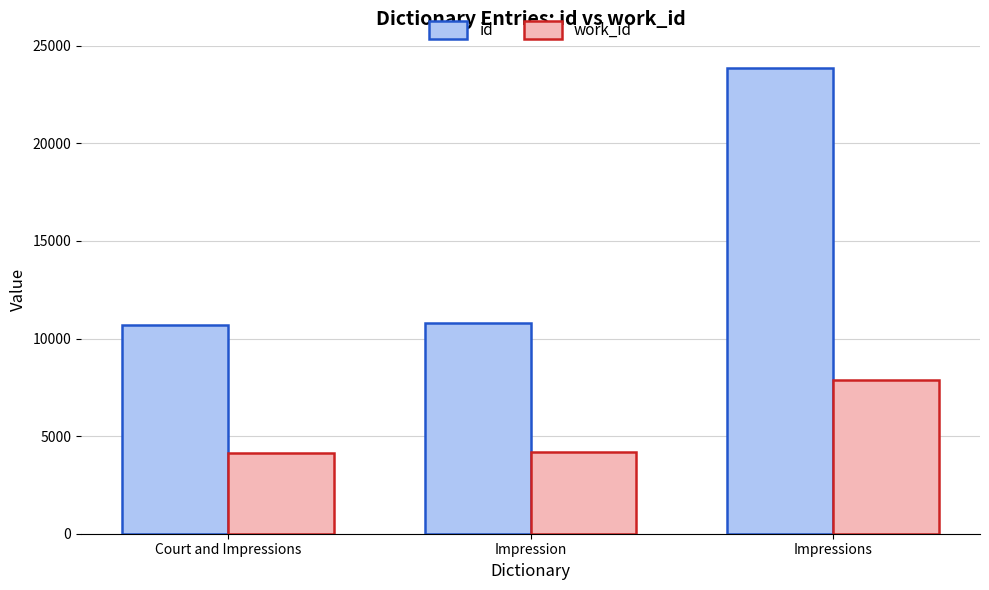

How many bars are there in each group?

2